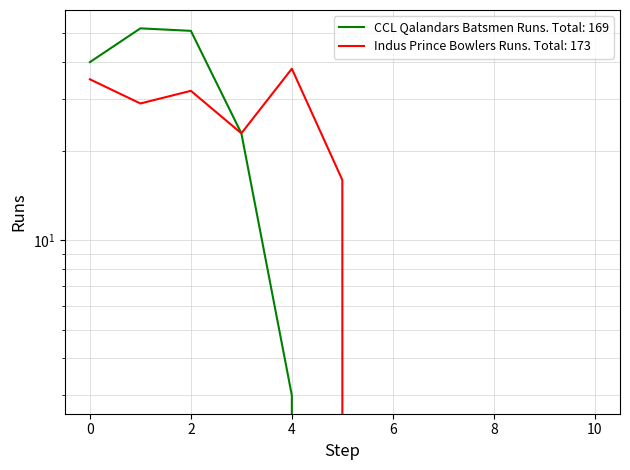

Reading left to right, extract all data points from this chart.

CCL Qalandars Batsmen Runs: 0=40	1=52	2=51	3=23	4=3	5=0	6=0	7=0	8=0	9=0	10=0
Indus Prince Bowlers Runs: 0=35	1=29	2=32	3=23	4=38	5=16	6=0	7=0	8=0	9=0	10=0